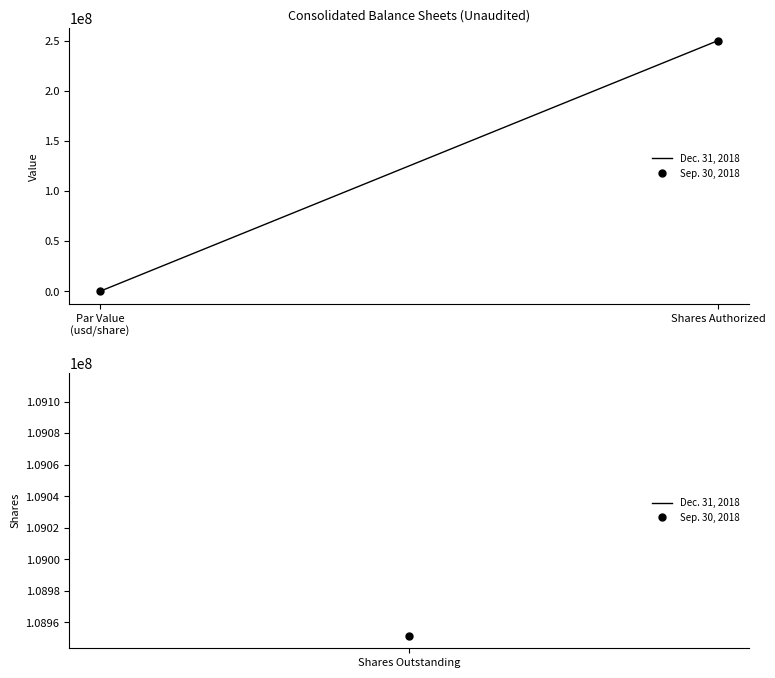

Count the Dec. 31, 2018 values in the range 1 to 250000000.

2